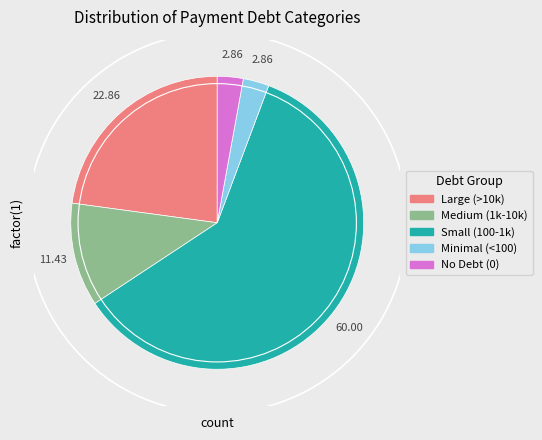

Is there any slice that represents more than half of the pie?

Yes